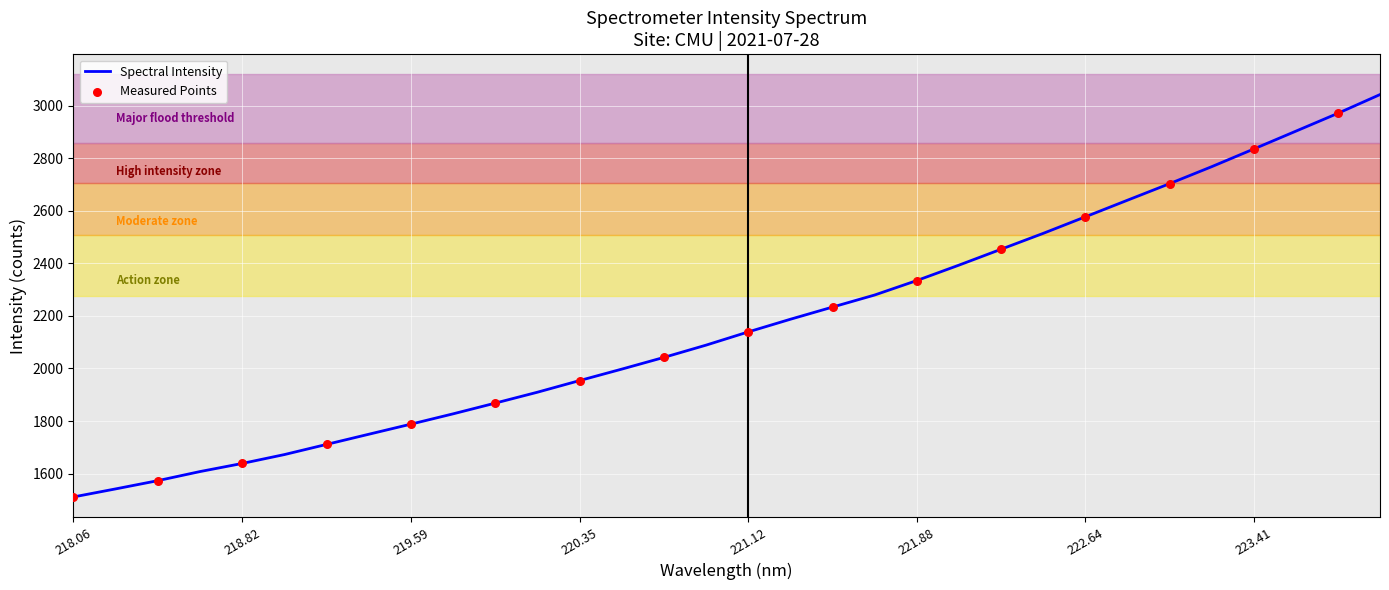

What is the maximum value shown in the chart?

3042.5